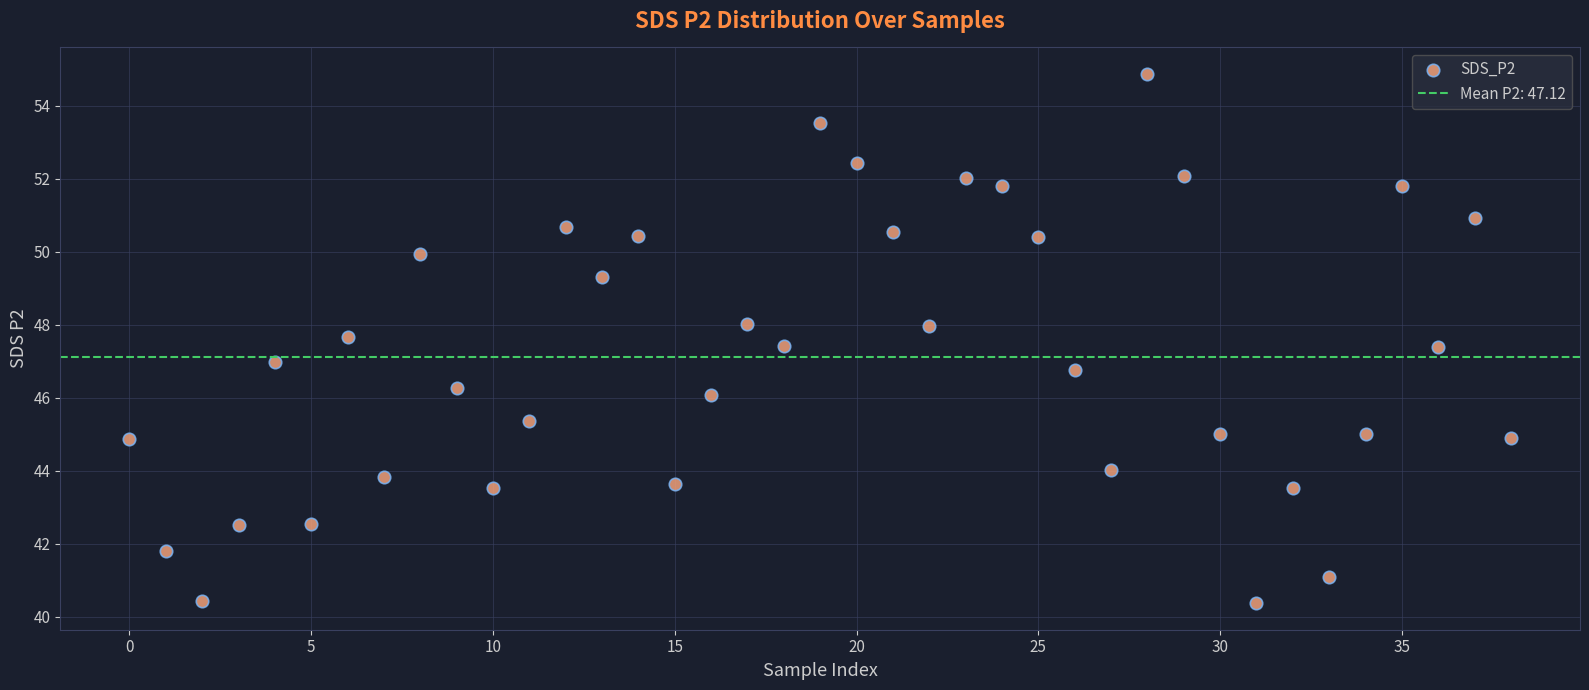

What is the range of Y values (max minus min)?

14.5